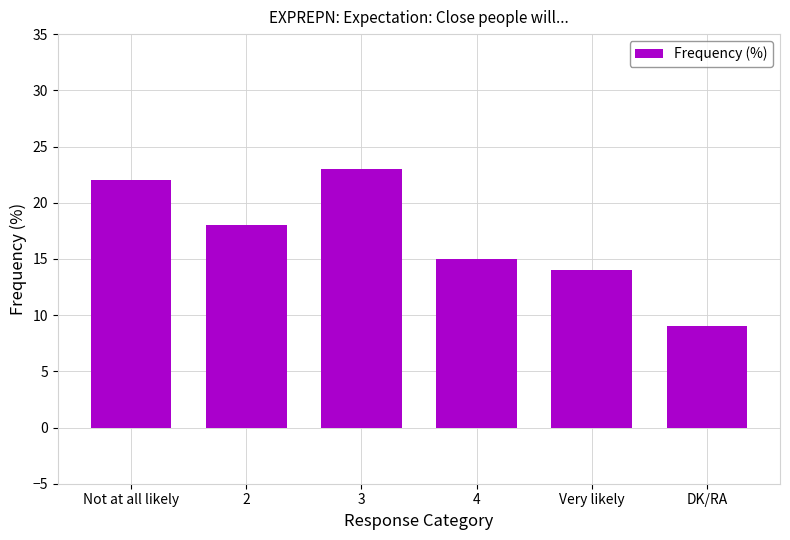

List the labels in order of value, smallest first.

DK/RA, Very likely, 4, 2, Not at all likely, 3